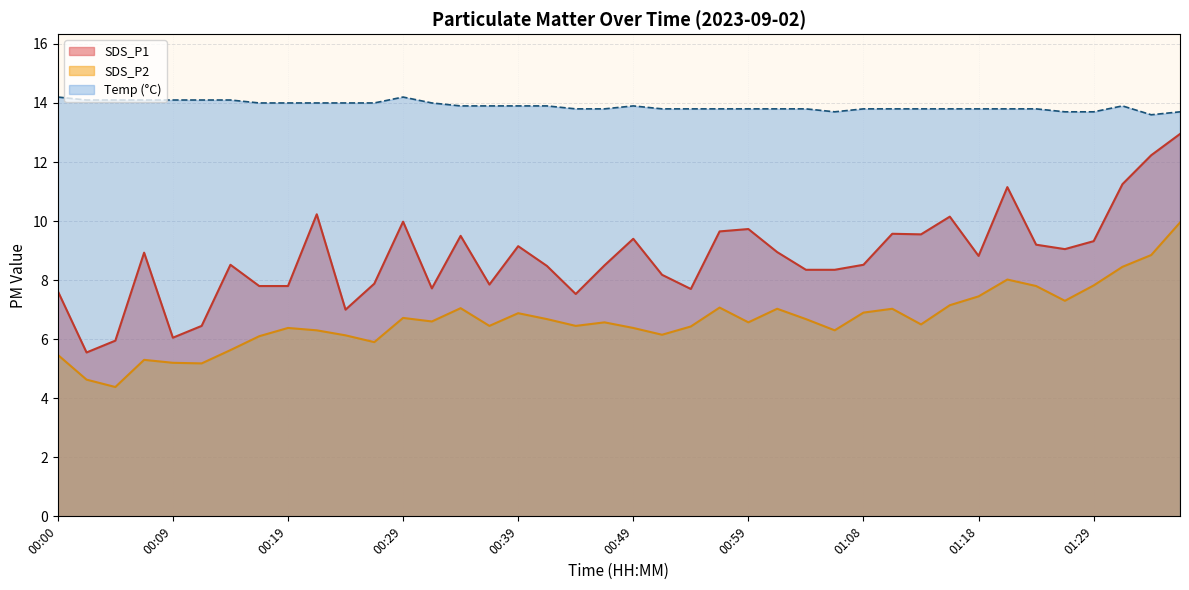

True or false: SDS_P2 and SDS_P1 intersect in this chart.

False